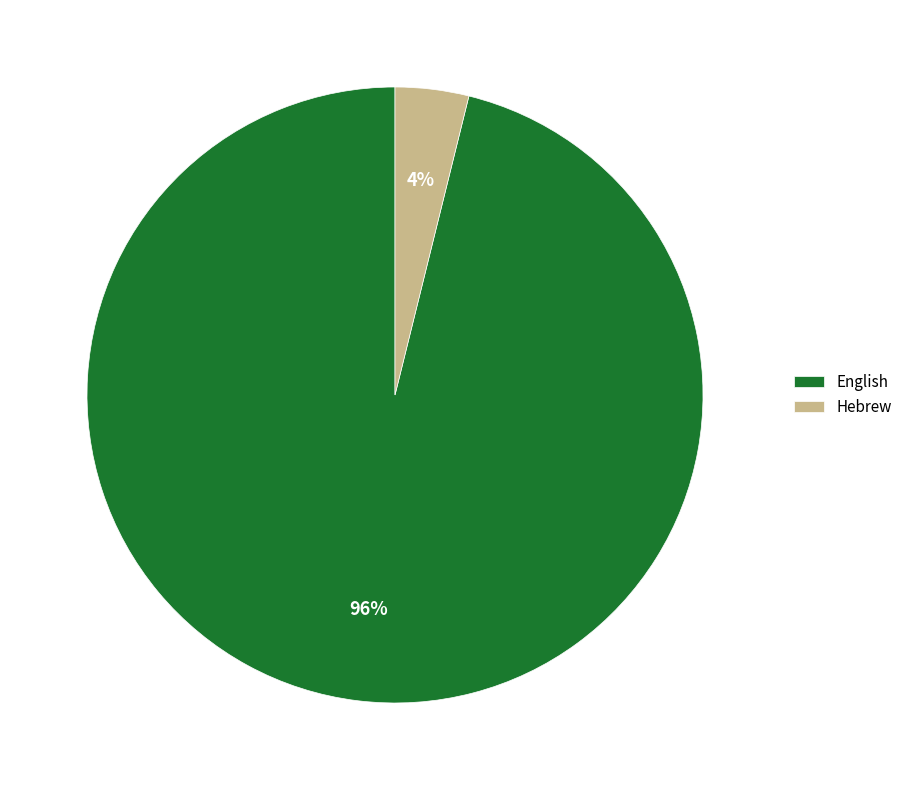

Which has a higher value, English or Hebrew?

English